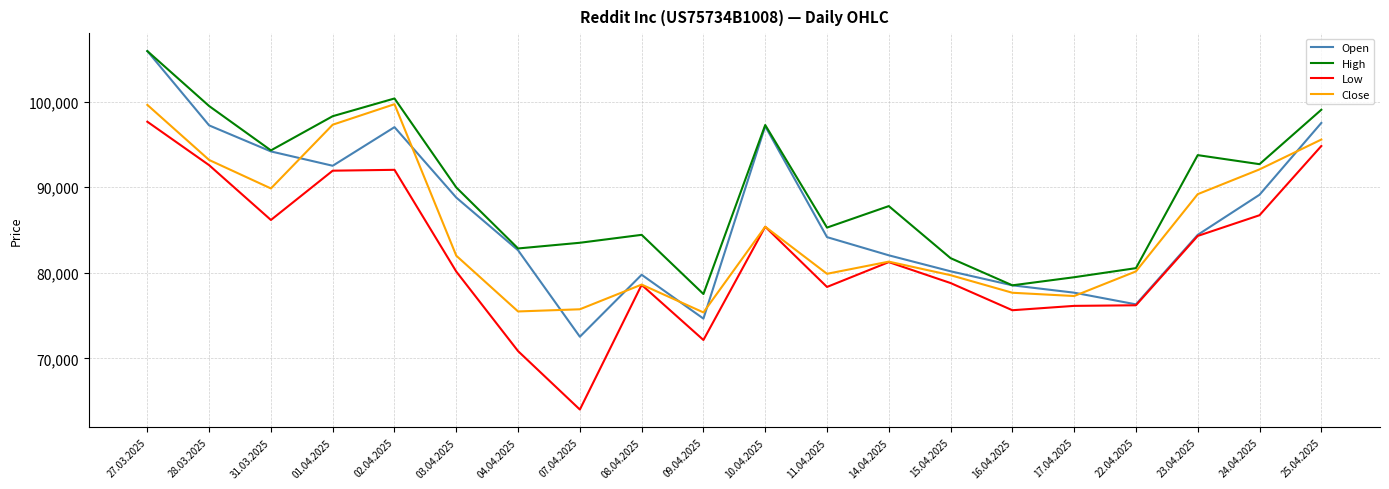

What is the minimum value shown in the chart?

64015